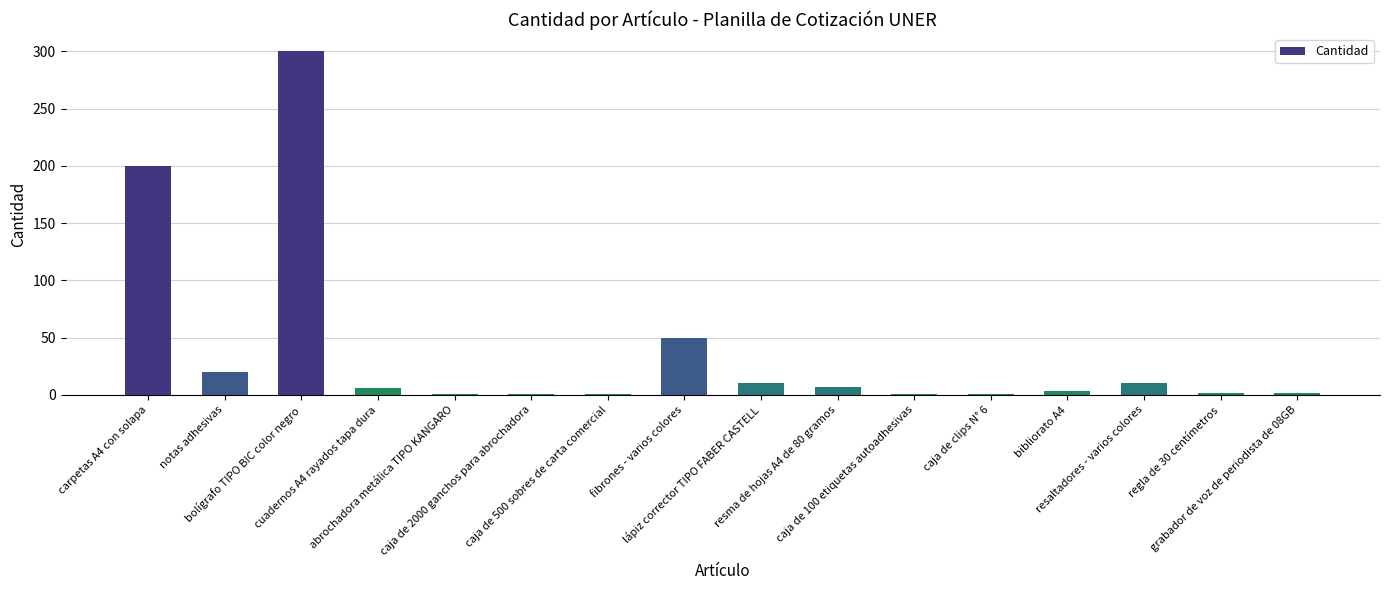

What is the label of the 15th bar from the right?

notas adhesivas